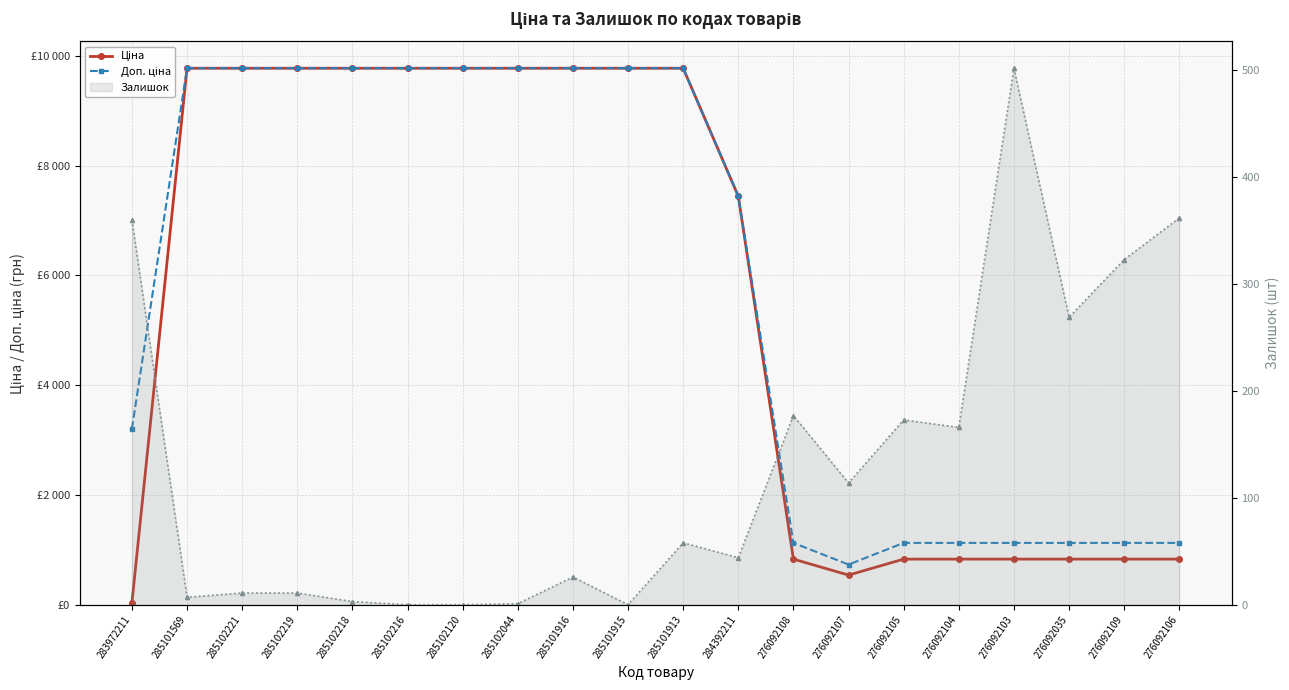

Rank the series by their maximum value, from highest to lowest.

Ціна, Доп. ціна, Залишок